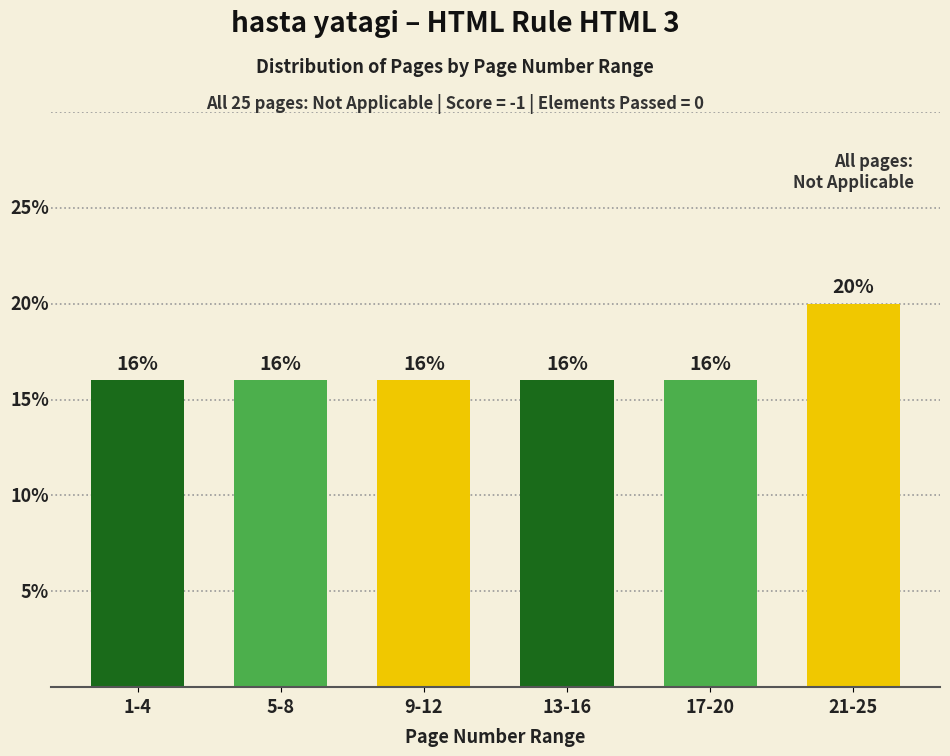

What is the label of the 5th bar from the left?

17-20